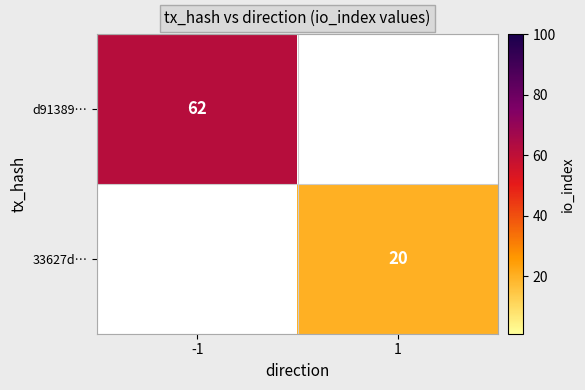

Is it true that 33627d… equals 9 at 1?

False